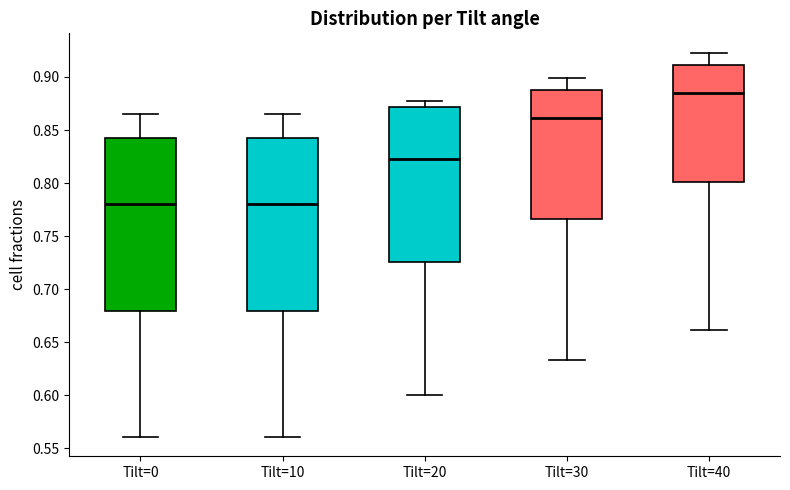

Which box has the highest median line?

Tilt=40